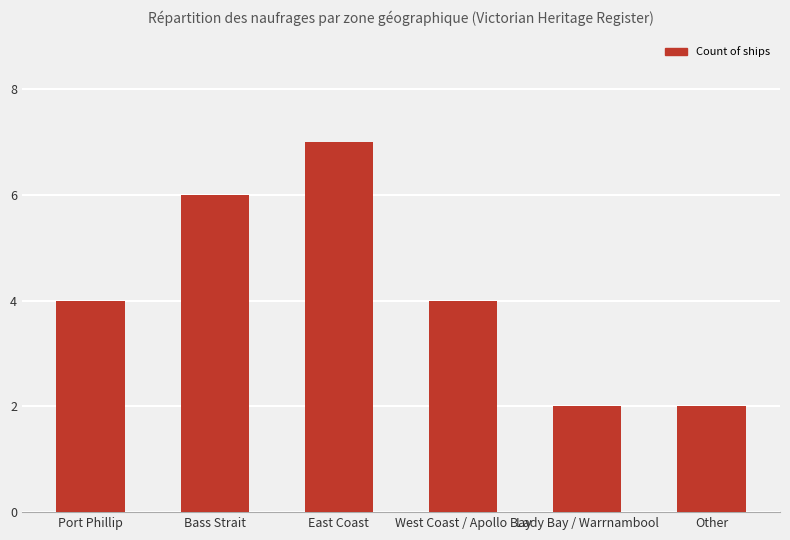

Read the value at West Coast / Apollo Bay.

4